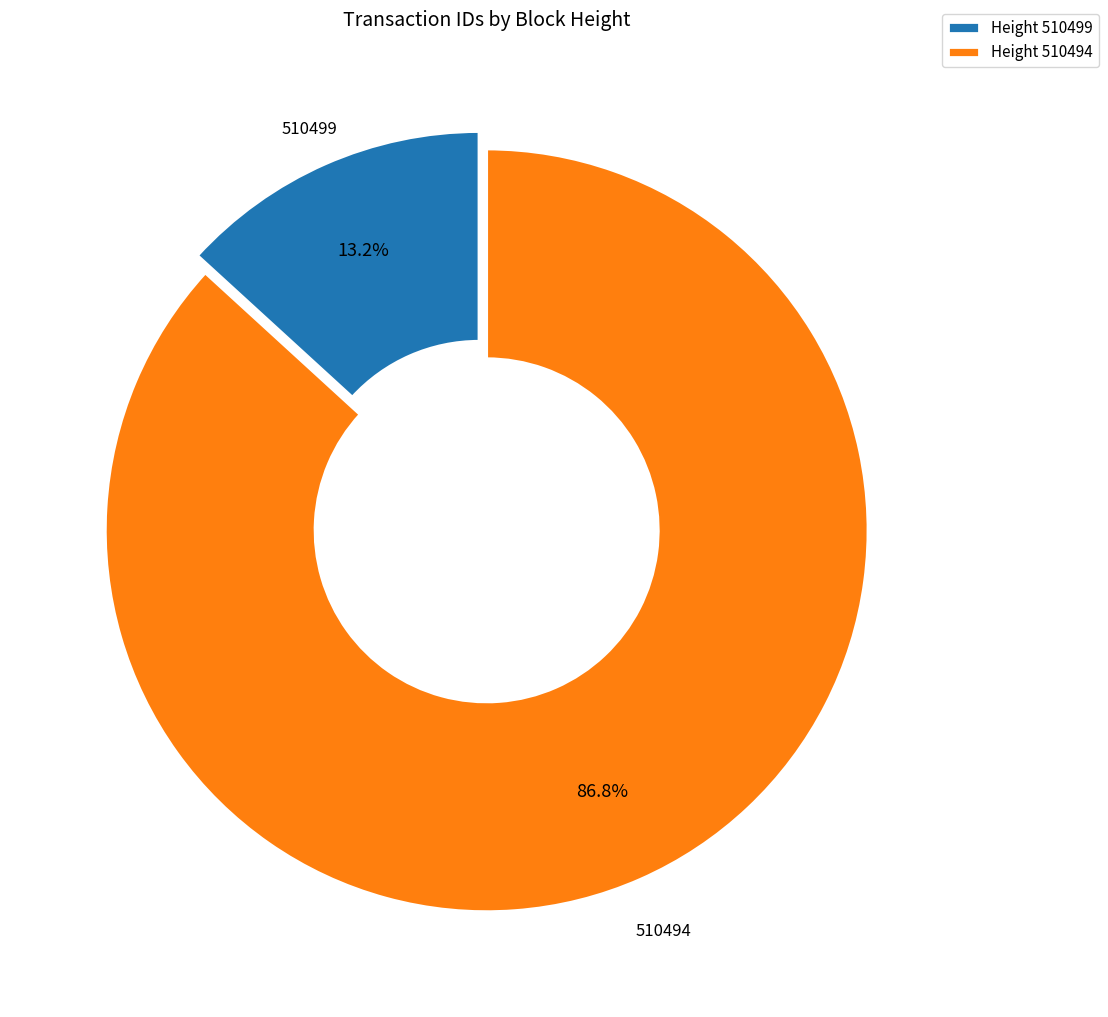

Is the sum of Height 510499 and Height 510494 greater than half?

Yes